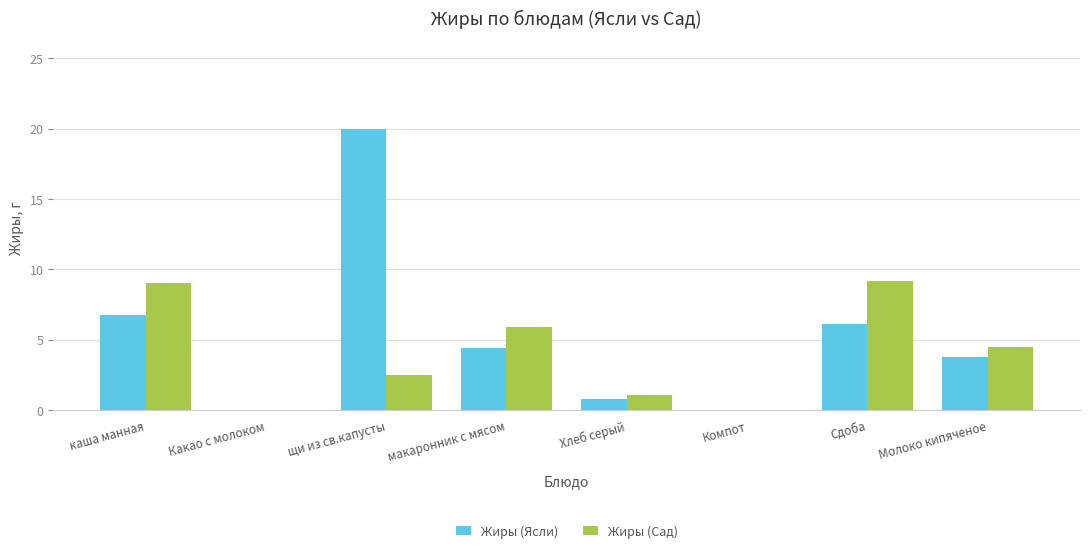

True or false: Жиры (Сад) has a value of 3.9 at каша манная.

False